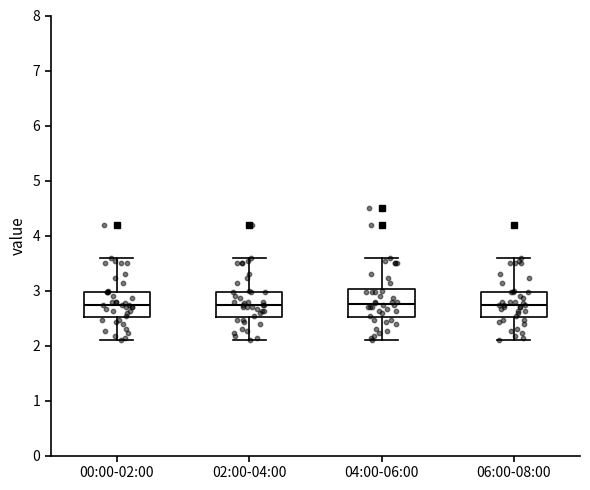

Reading left to right, read every box against the y-axis: the position of its median line, the range the box covers, and the ends of its whiskers. The values are not printed on the chart, so give them approximately, as read against the axis.

00:00-02:00: median 2.7, box 2.5 to 3.0, whiskers 2.1 to 3.6
02:00-04:00: median 2.7, box 2.5 to 3.0, whiskers 2.1 to 3.6
04:00-06:00: median 2.8, box 2.5 to 3.0, whiskers 2.1 to 3.6
06:00-08:00: median 2.7, box 2.5 to 3.0, whiskers 2.1 to 3.6